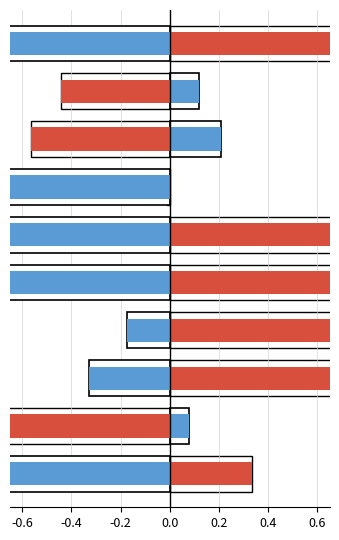

How many groups of bars are there?

10